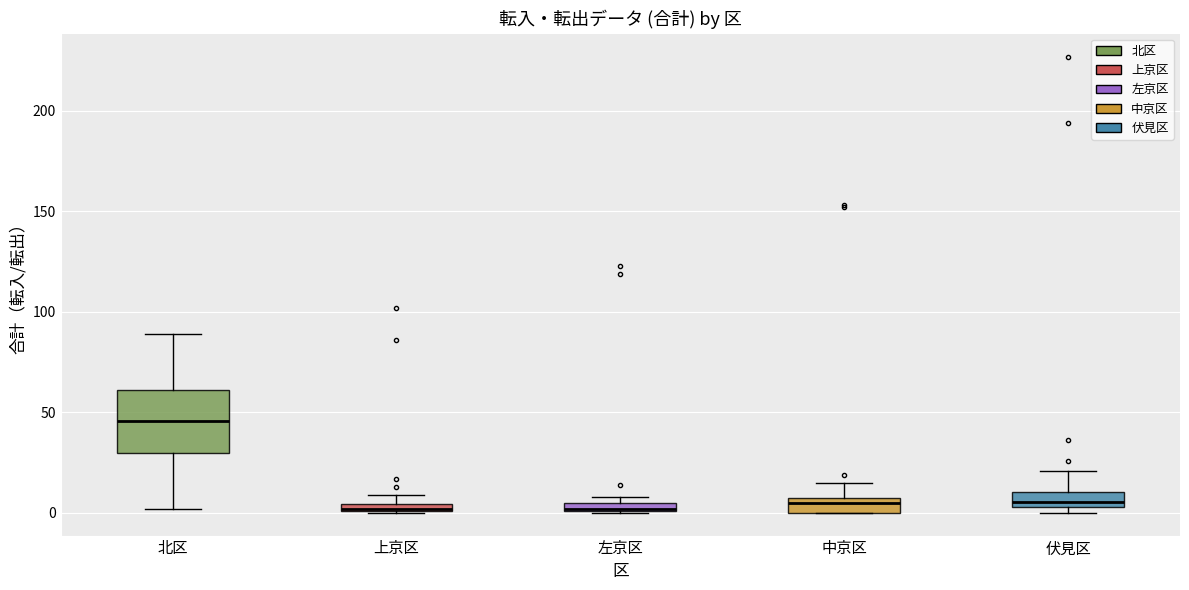

Comparing the boxes themselves (not the whiskers), which one is the tallest?

北区